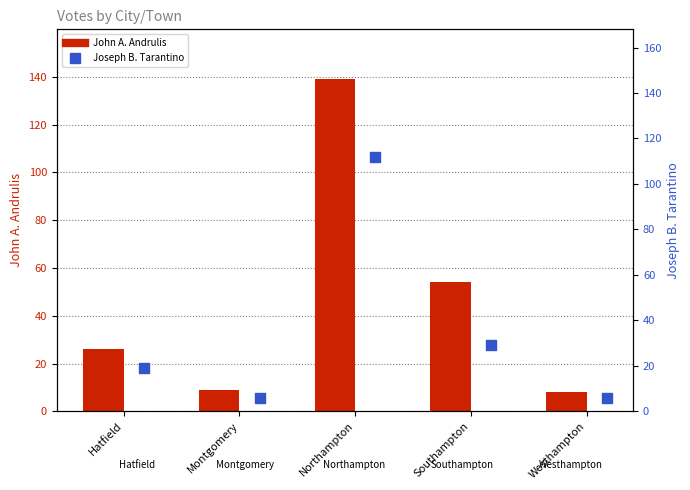

At how many categories does at least one series exceed 133?

1